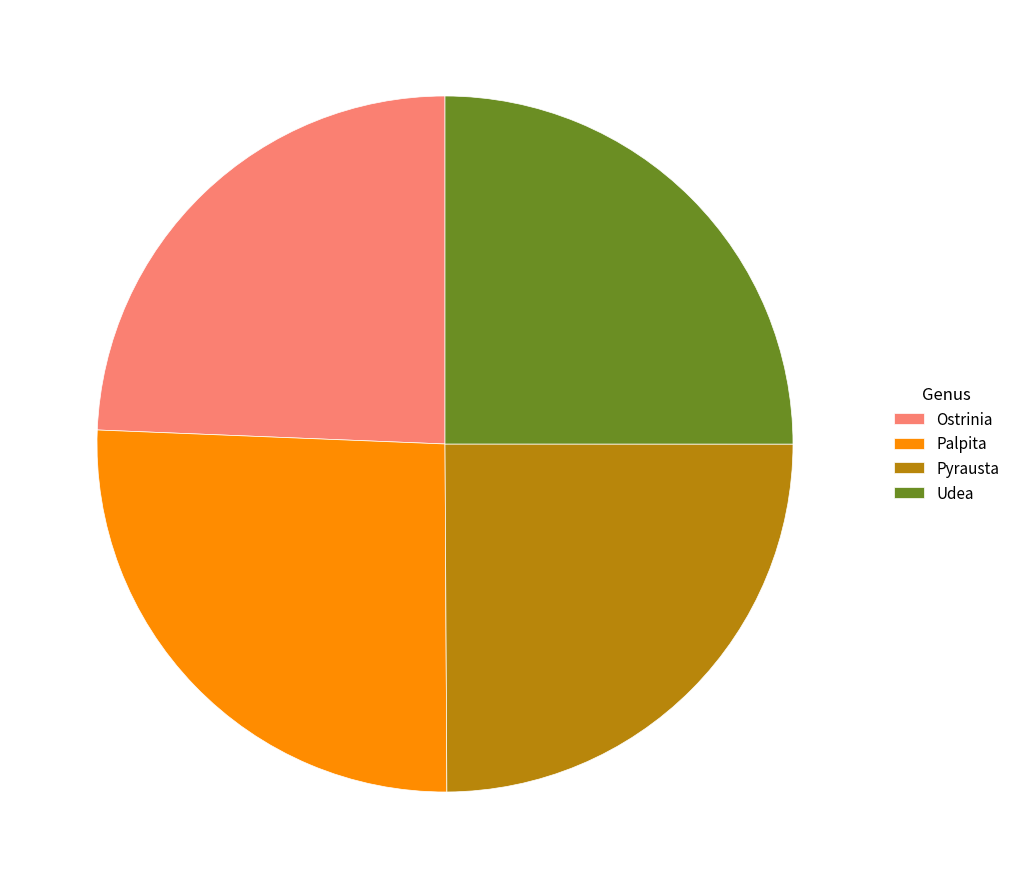

How many segments does this pie chart have?

4